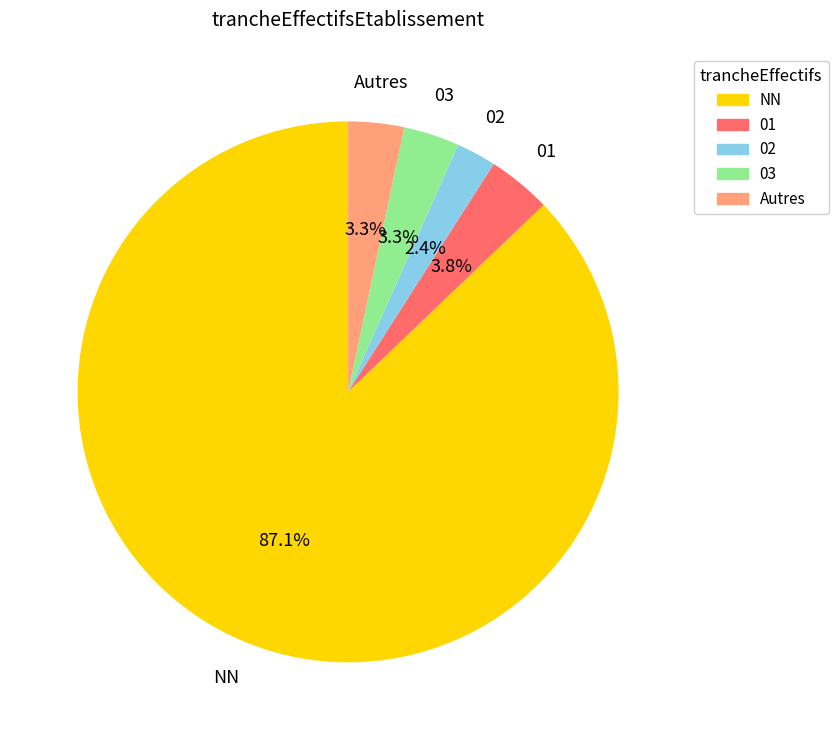

Does any single category account for the majority?

Yes